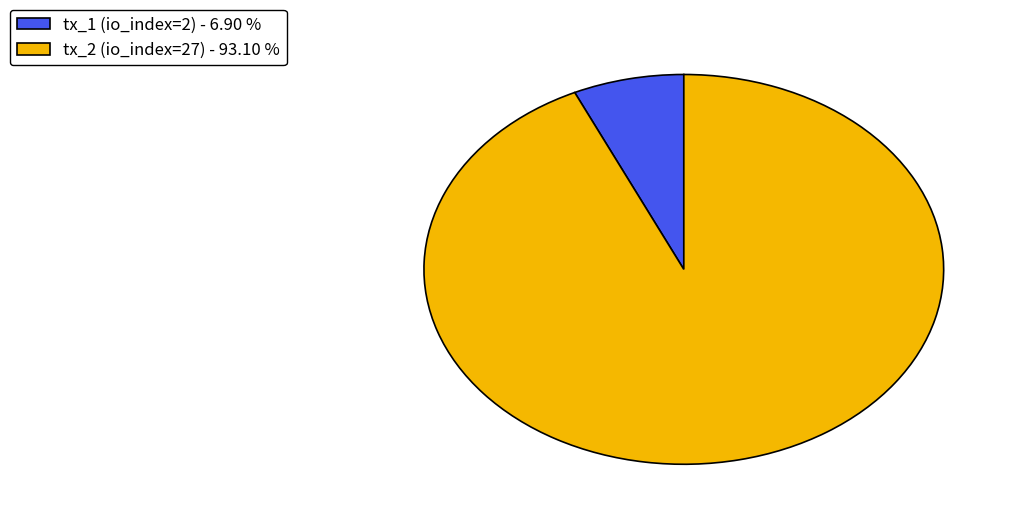

Is there a majority slice in this chart?

Yes